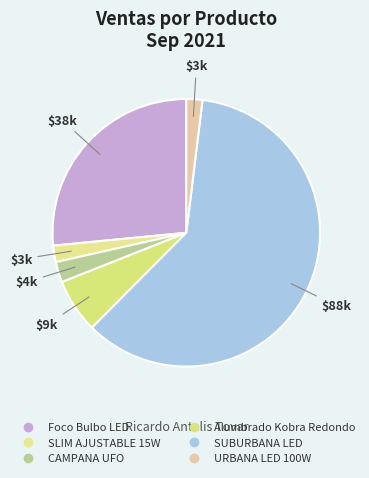

Count the number of slices in the pie.

6